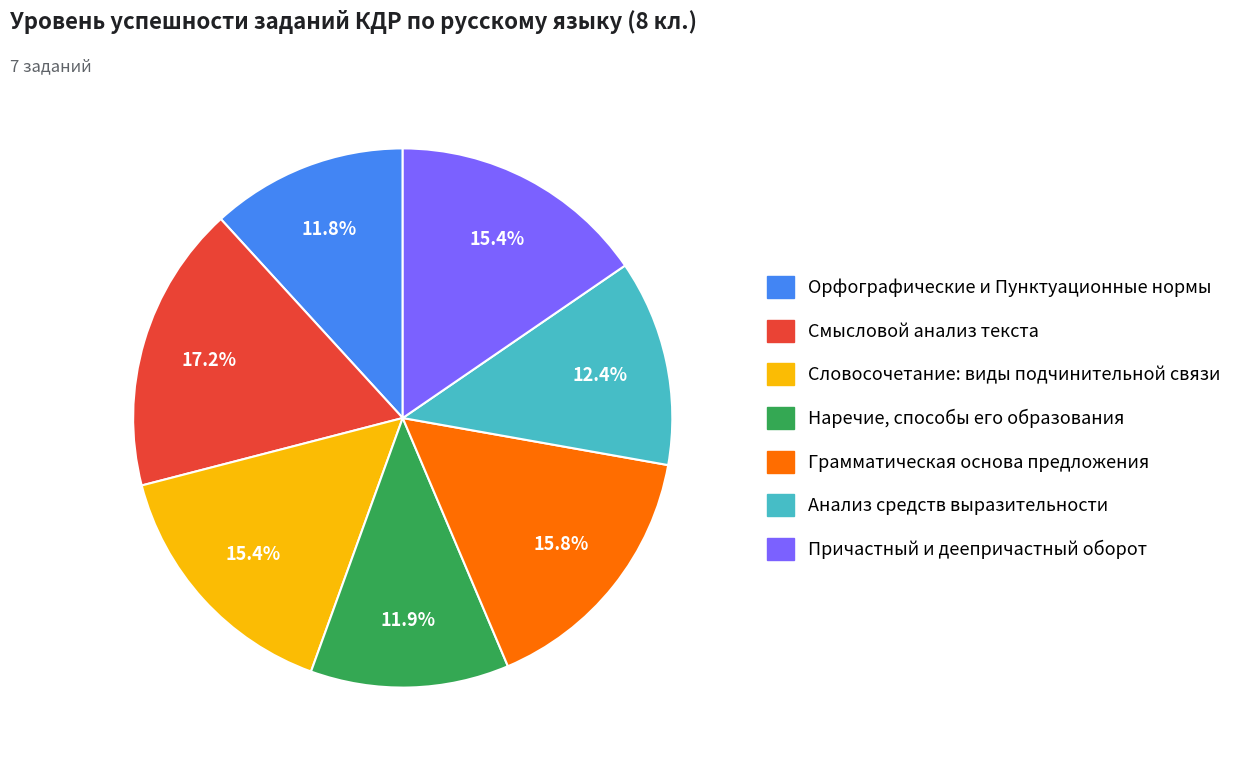

Does Словосочетание: виды подчинительной связи account for over 50% of the chart?

No